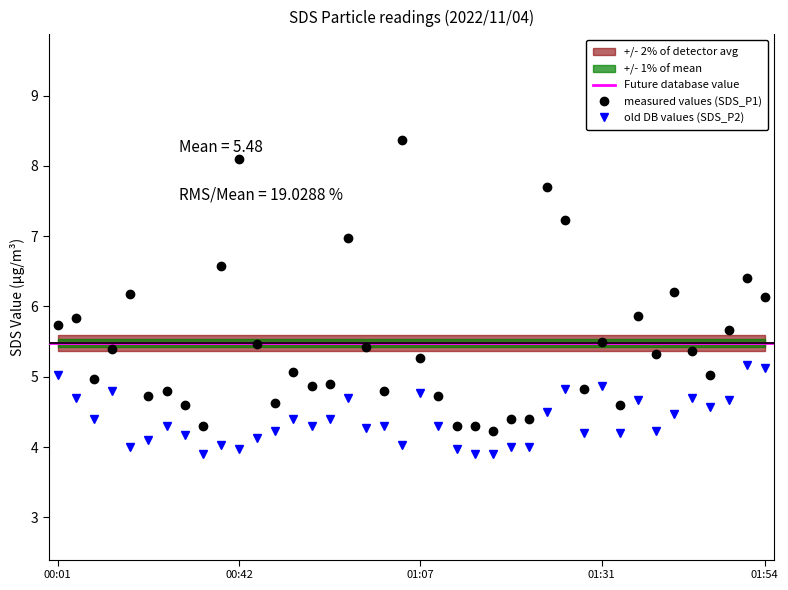

The value of old DB values (SDS_P2) at 01:31 is 4.9. True or false?

True